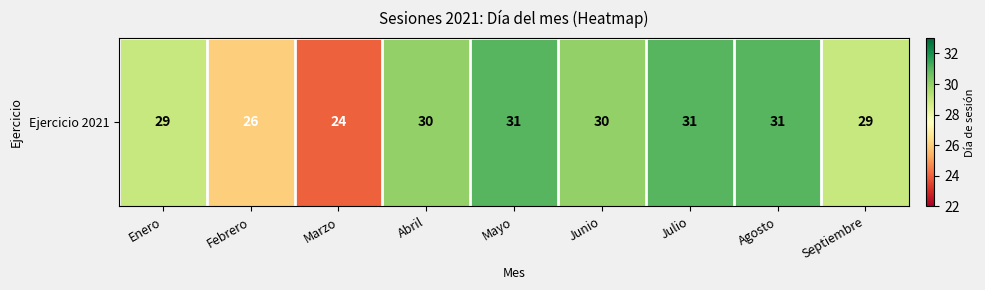

Reading left to right, transcribe all the data shown in this chart.

Enero=29	Febrero=26	Marzo=24	Abril=30	Mayo=31	Junio=30	Julio=31	Agosto=31	Septiembre=29